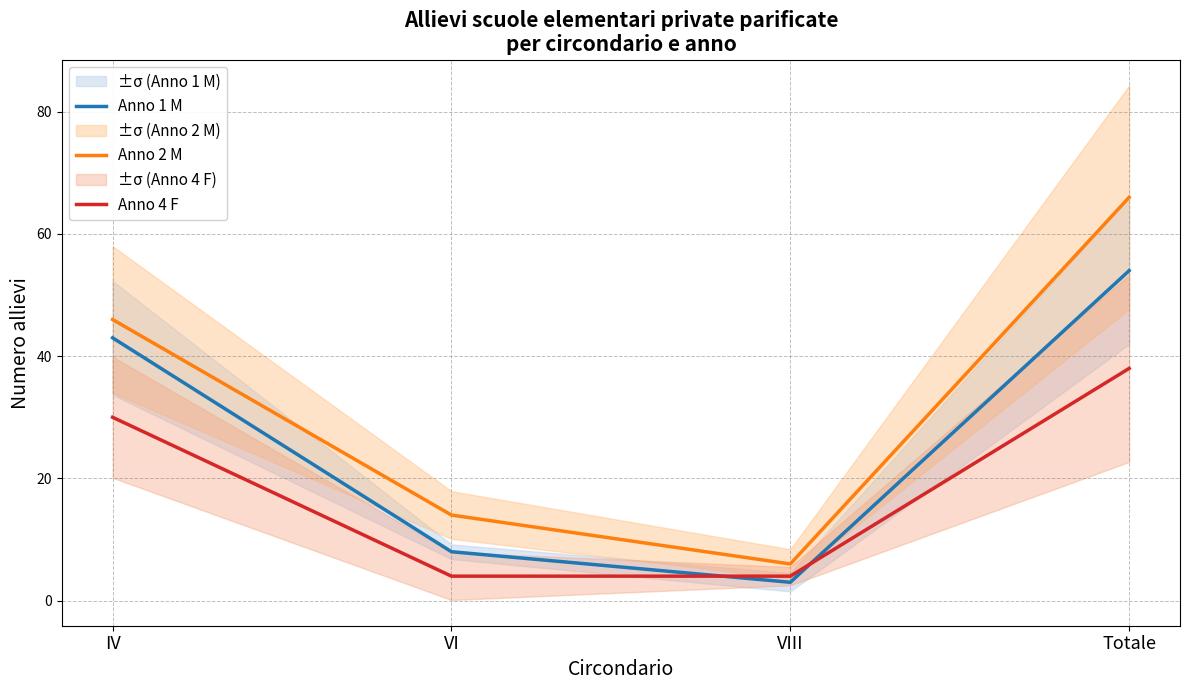

What is the average value of the Anno 4 F series?

19